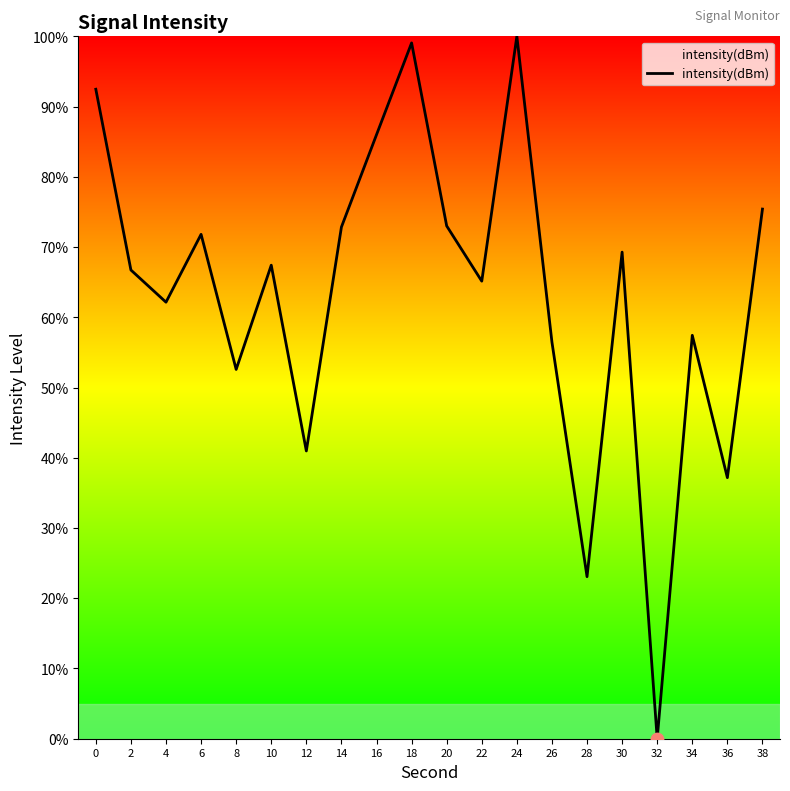

Which has a higher value, 6 or 36?

6